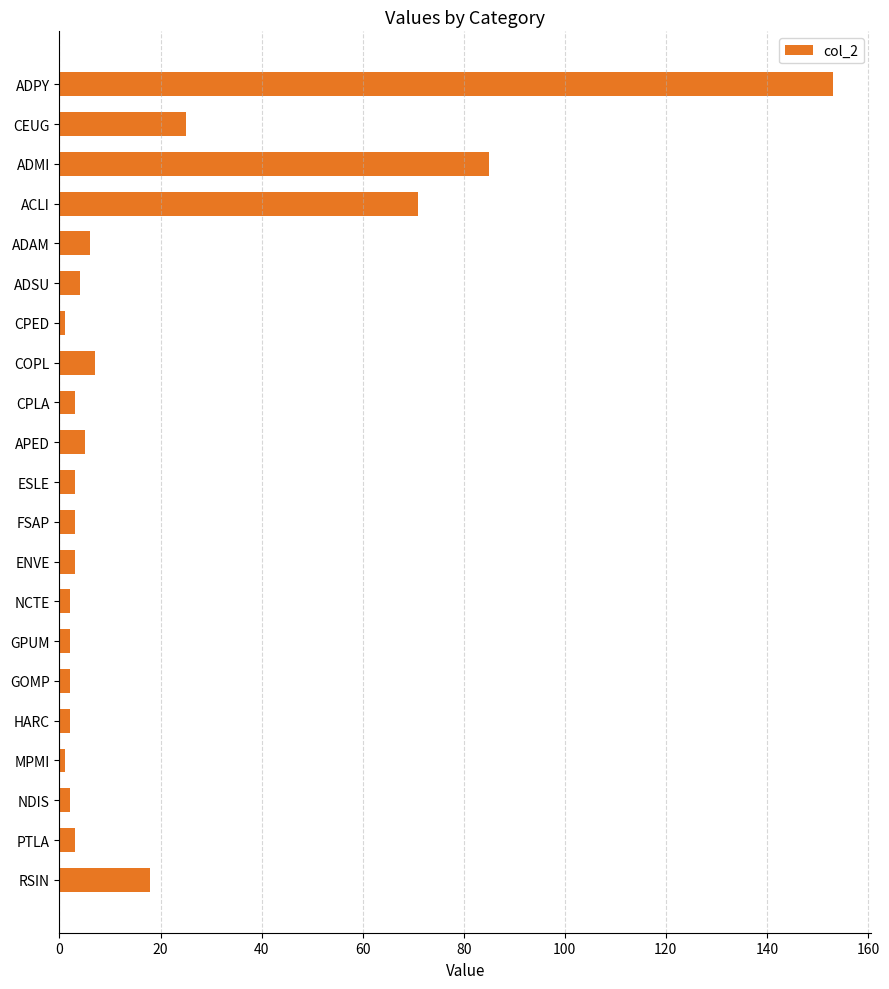

What position from the bottom is CEUG?

20